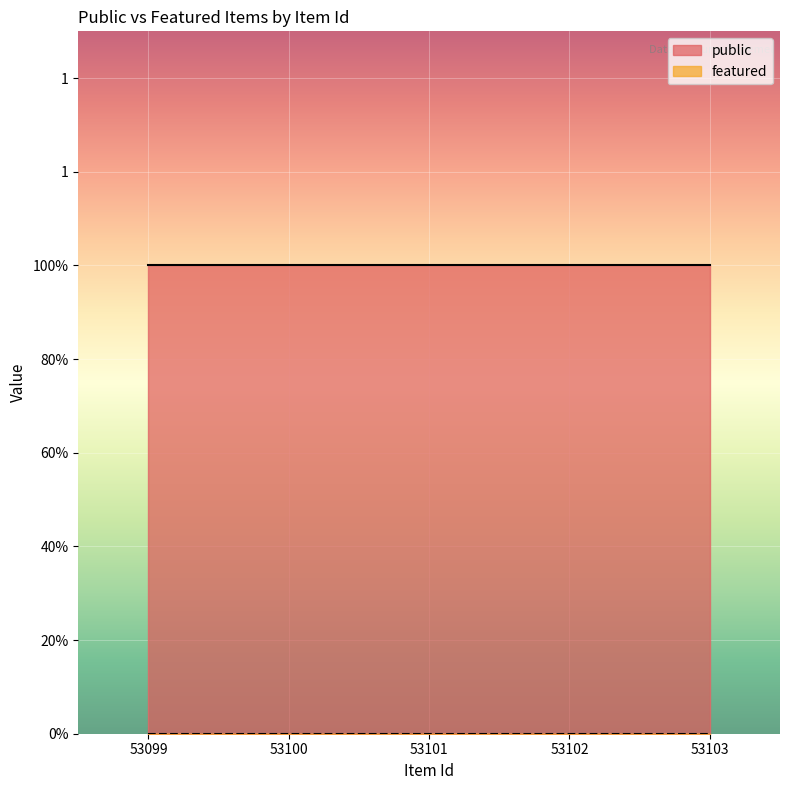

Reading right to left, extract all data points from this chart.

public: 53103=1	53102=1	53101=1	53100=1	53099=1
featured: 53103=0	53102=0	53101=0	53100=0	53099=0